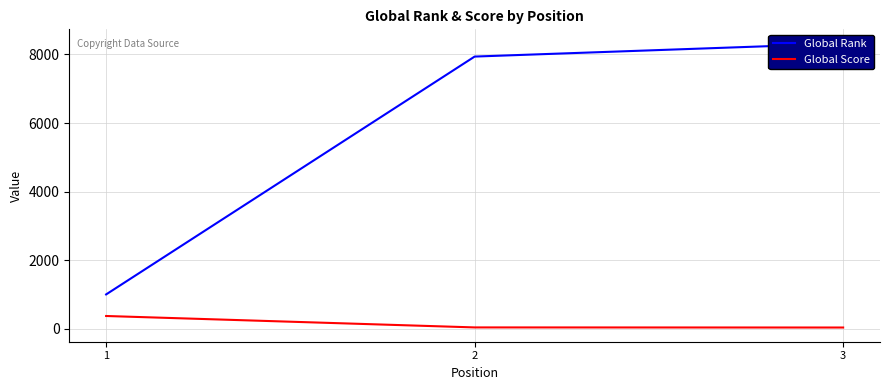

What is the value of the Global Rank point at the 2nd from the left?

7937